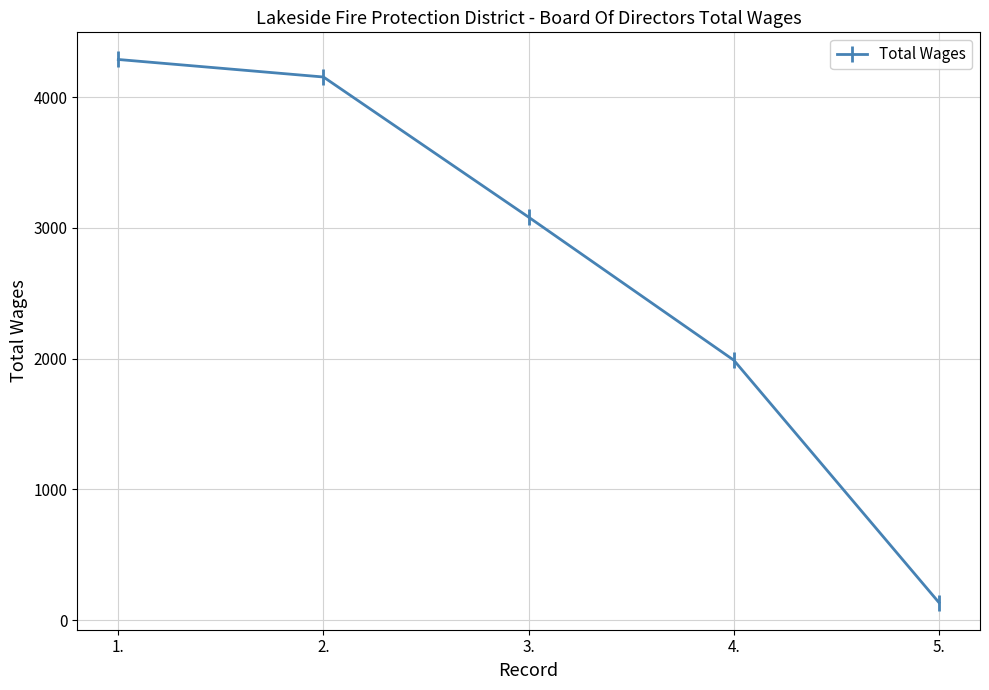

How many data points are less than 3082?

2